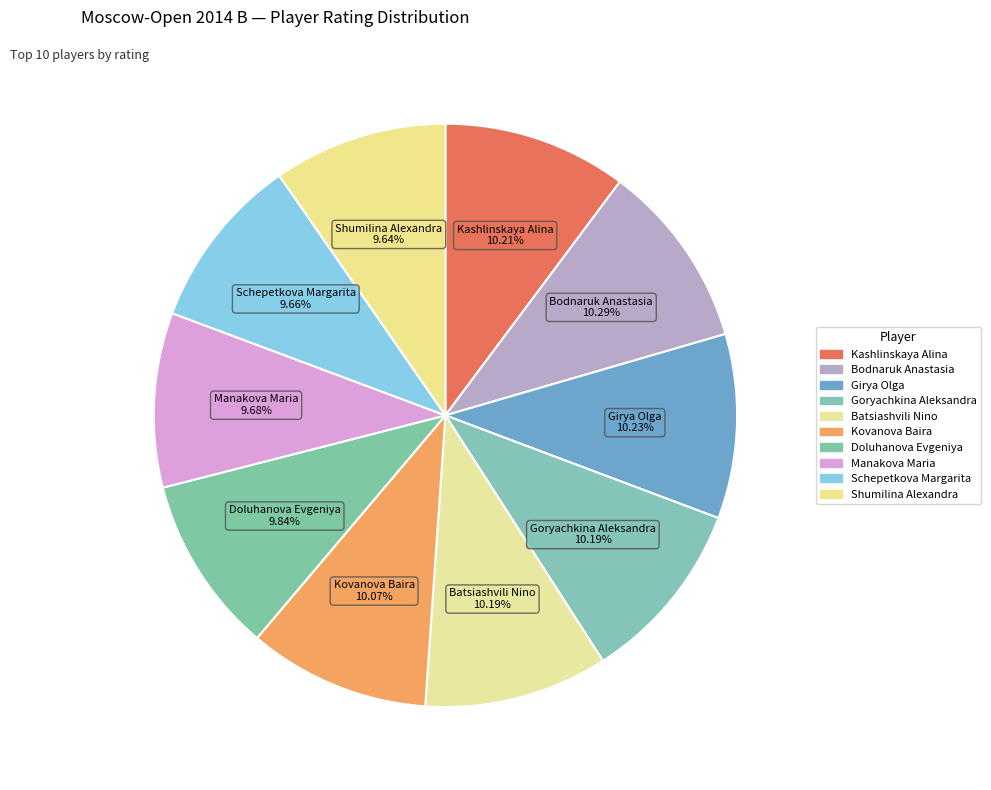

What is the change in value from Kashlinskaya Alina to Doluhanova Evgeniya?

-88